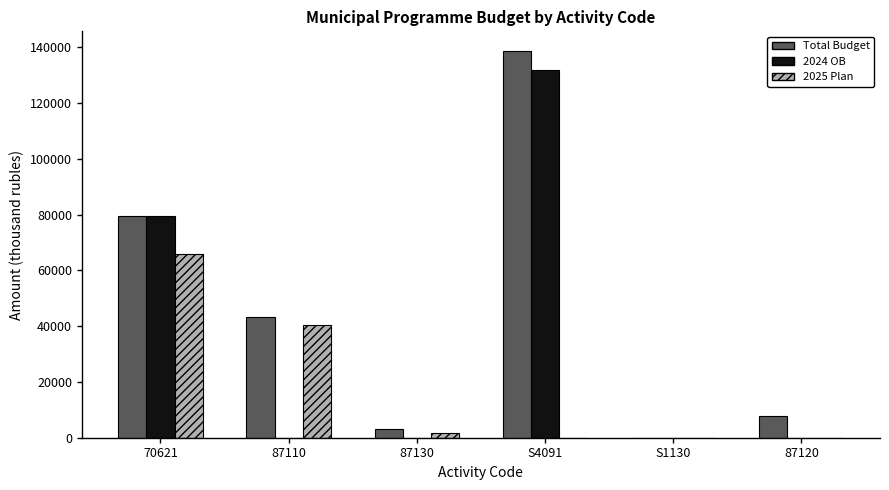

At which category is the sum across all series the highest?

S4091